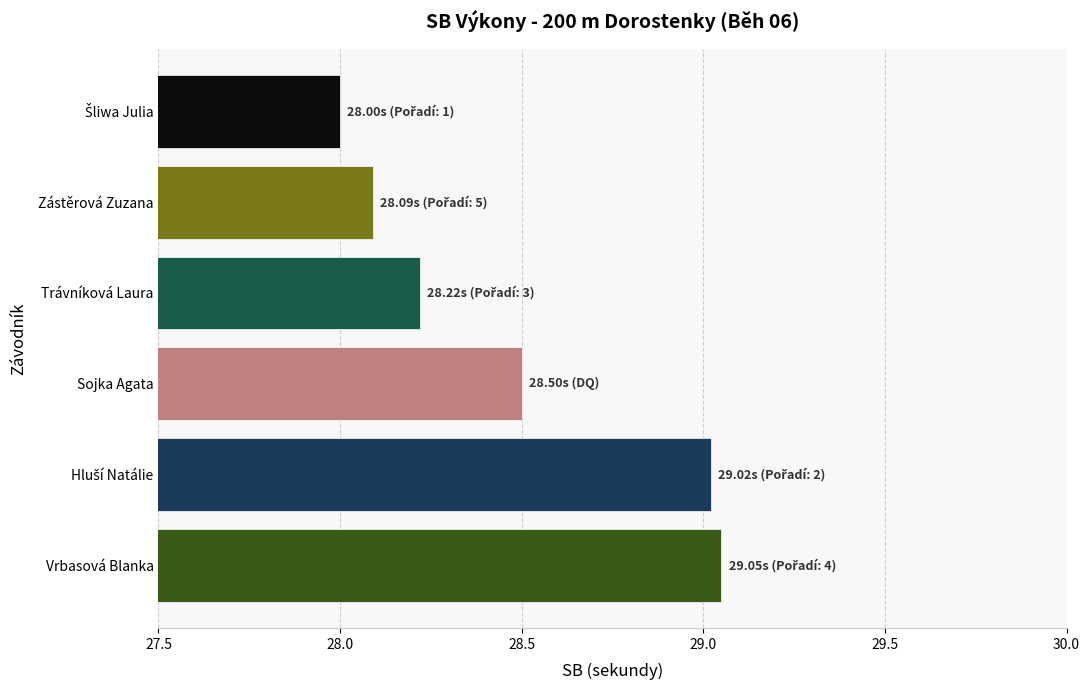

What is the difference between the values at Sojka Agata and Trávníková Laura?

0.3